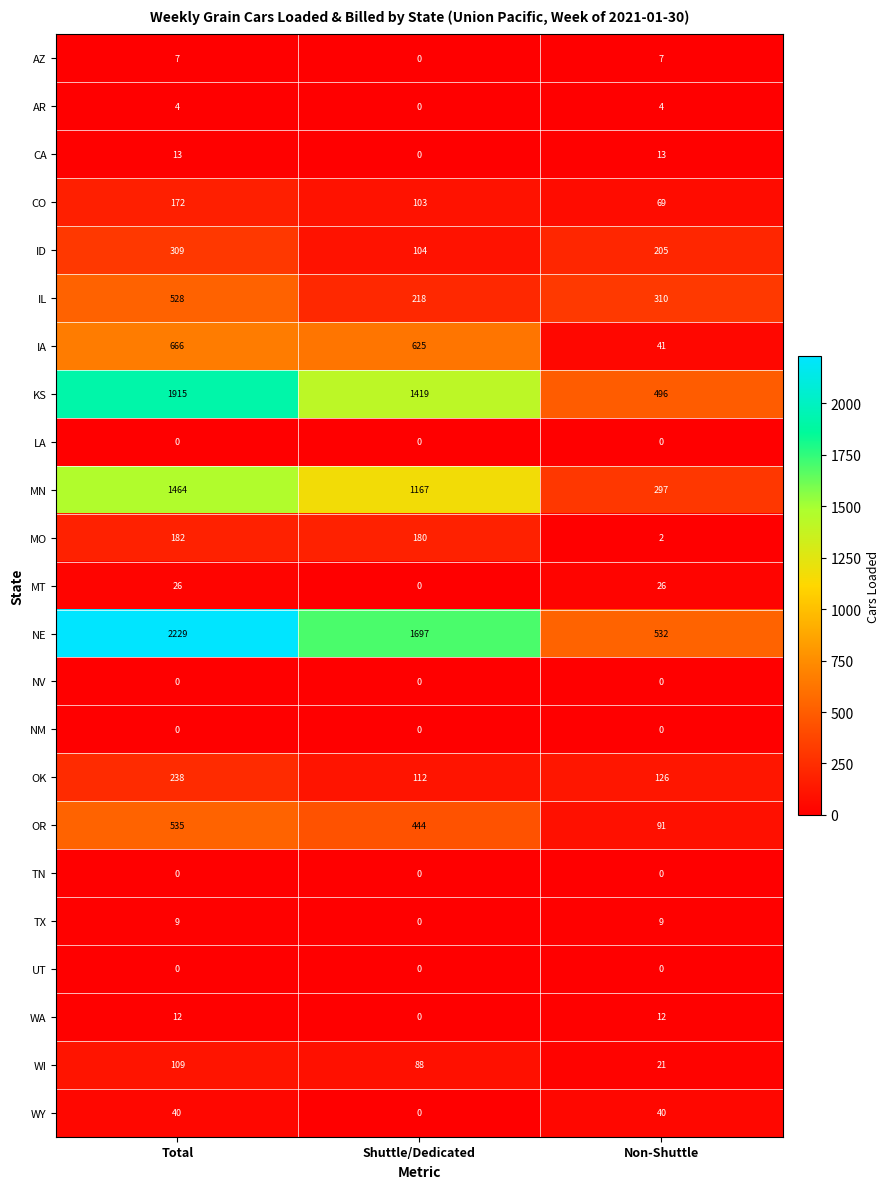

What is the lowest value of the CO series?

69